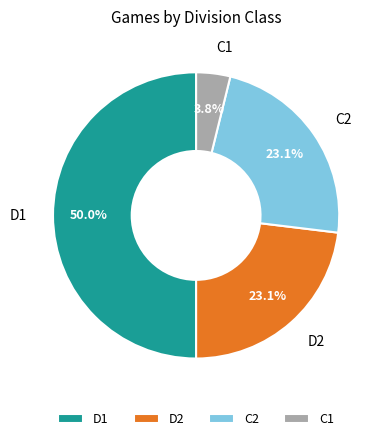

To the nearest percent, what is the difference between the largest and smallest slice percentages?

46%